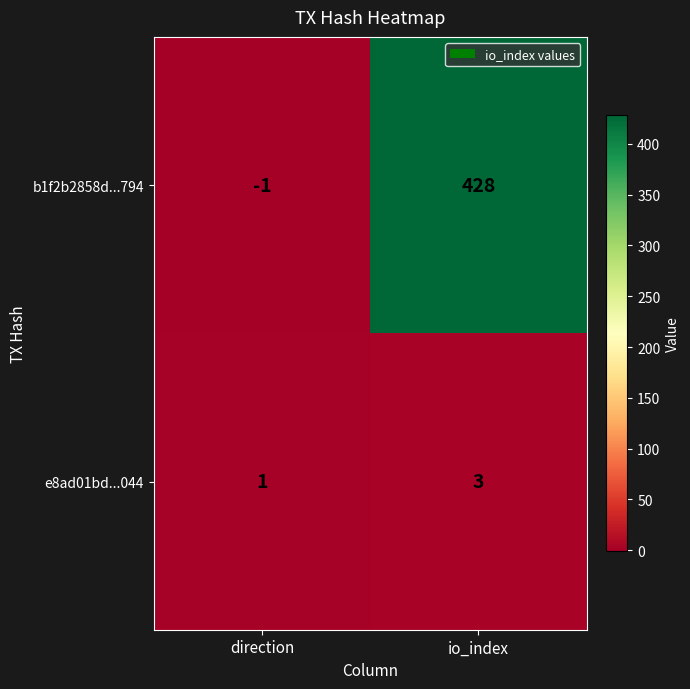

Which series changed the most between direction and io_index?

b1f2b2858d...794